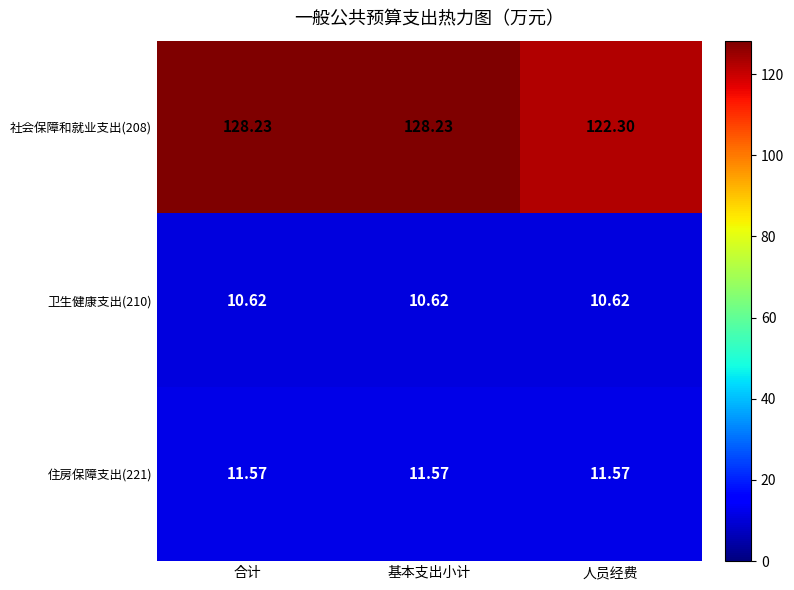

At which label does 社会保障和就业支出(208) first exceed 128?

合计